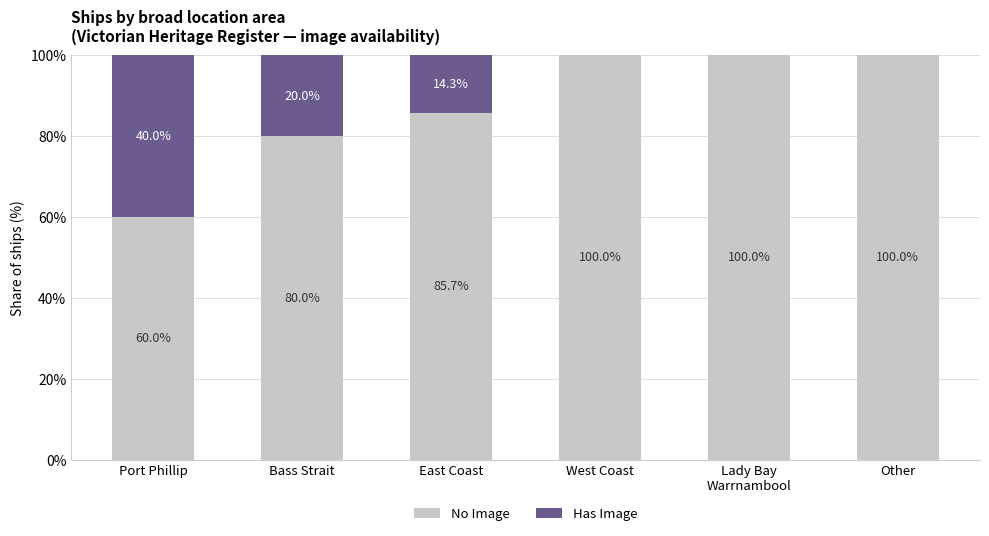

What is the total value across all series at East Coast?

100.0